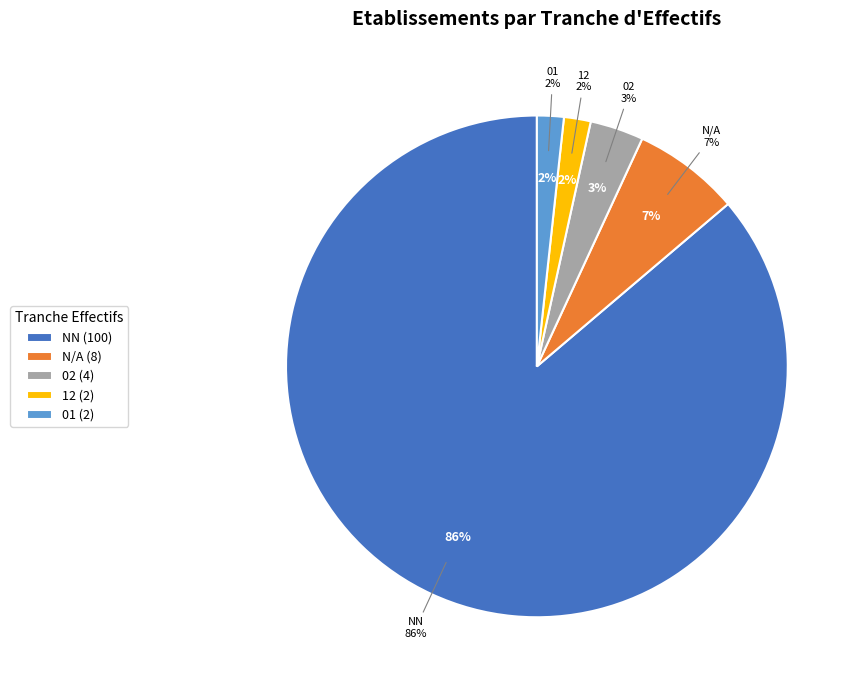

Is the sum of 01 and 12 greater than half?

No